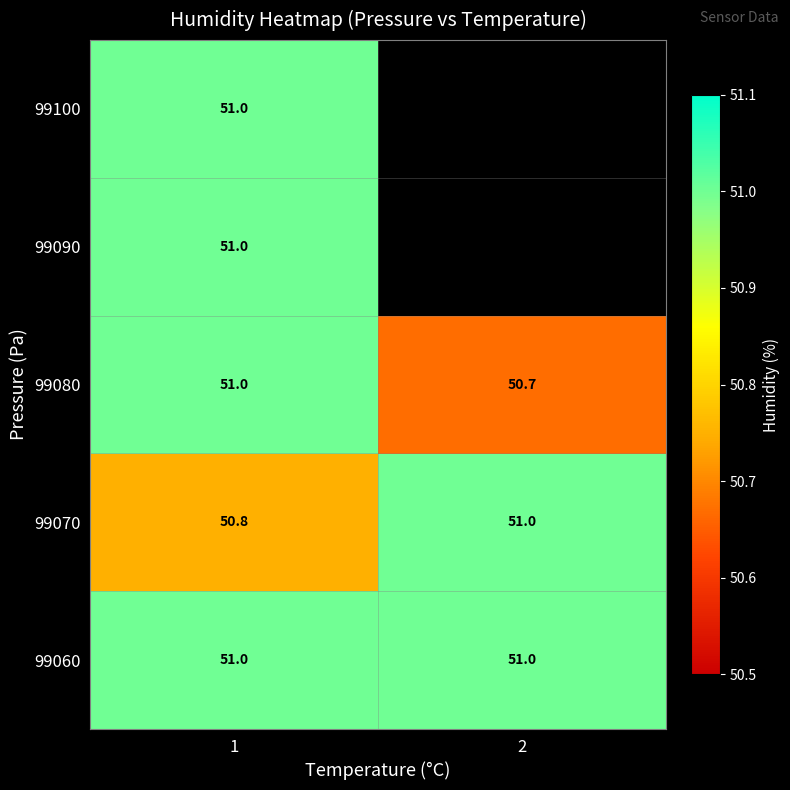

What is the difference between the maximum and minimum values in the 99080 series?

0.3